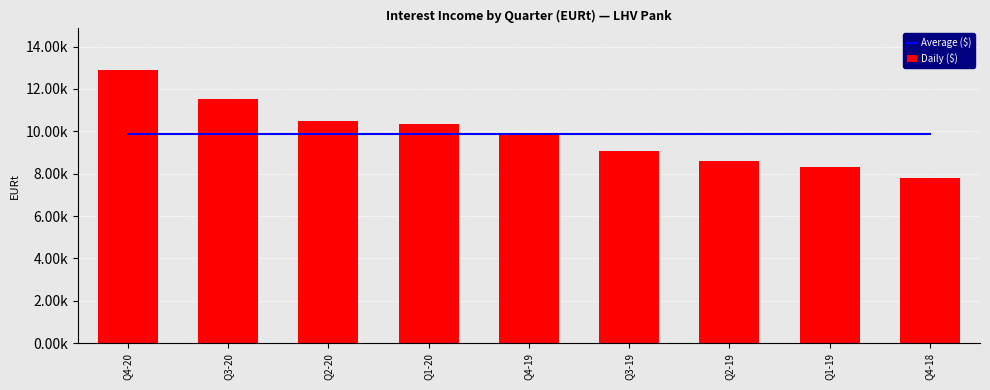

At Q3-20, list the series in order from smallest to largest.

Average ($), Daily ($)